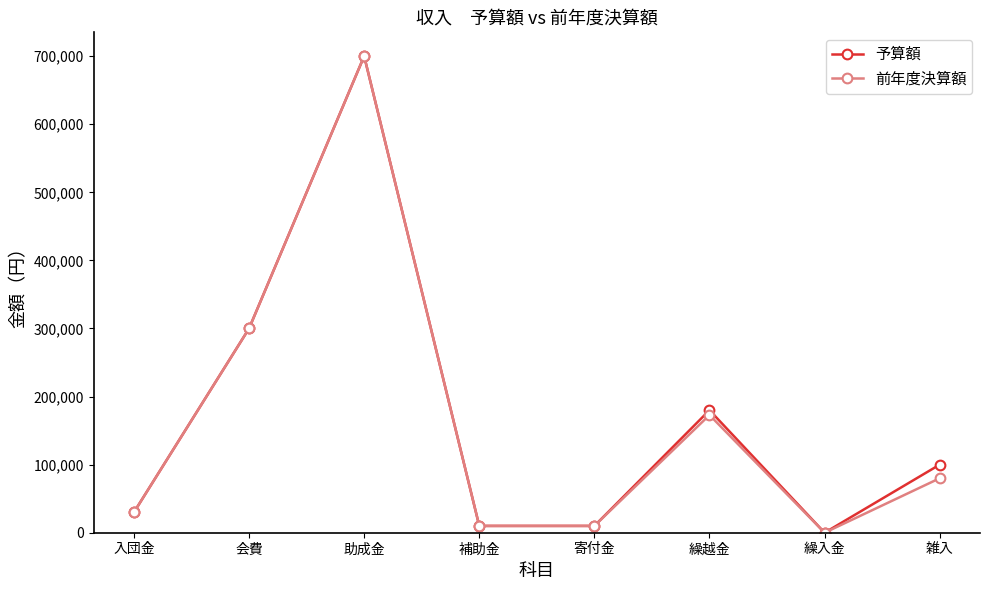

Which series changed the most between 補助金 and 雑入?

予算額